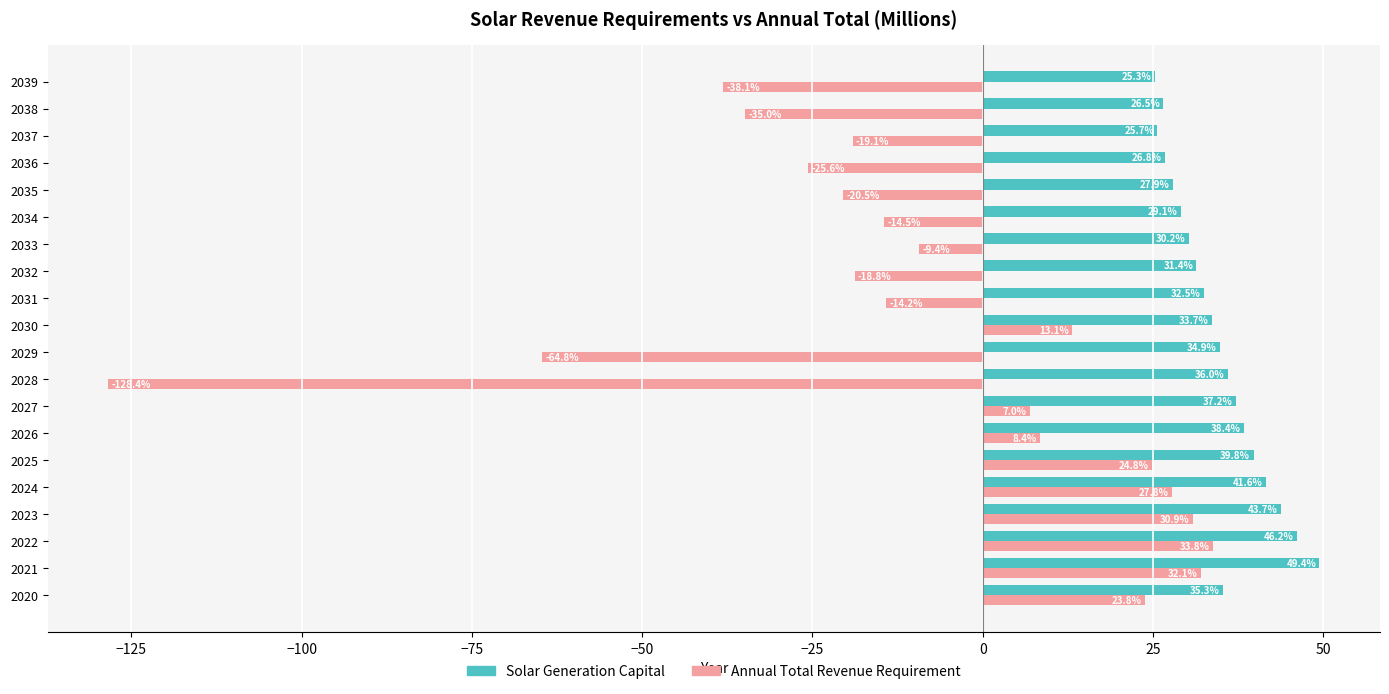

What is the highest value of the Annual Total Revenue Requirement series?

33.8